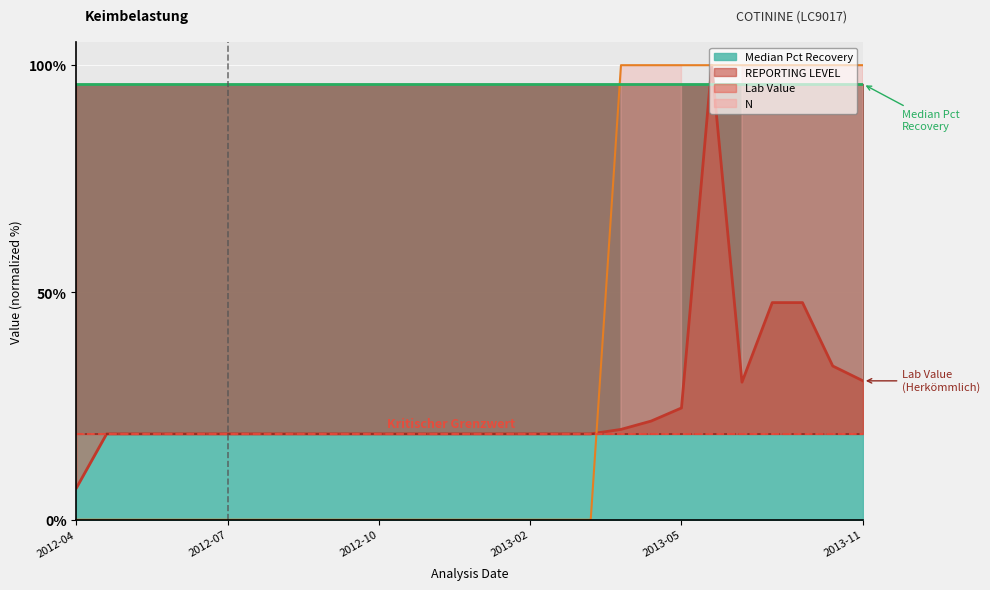

At how many categories does at least one series exceed 71?

27